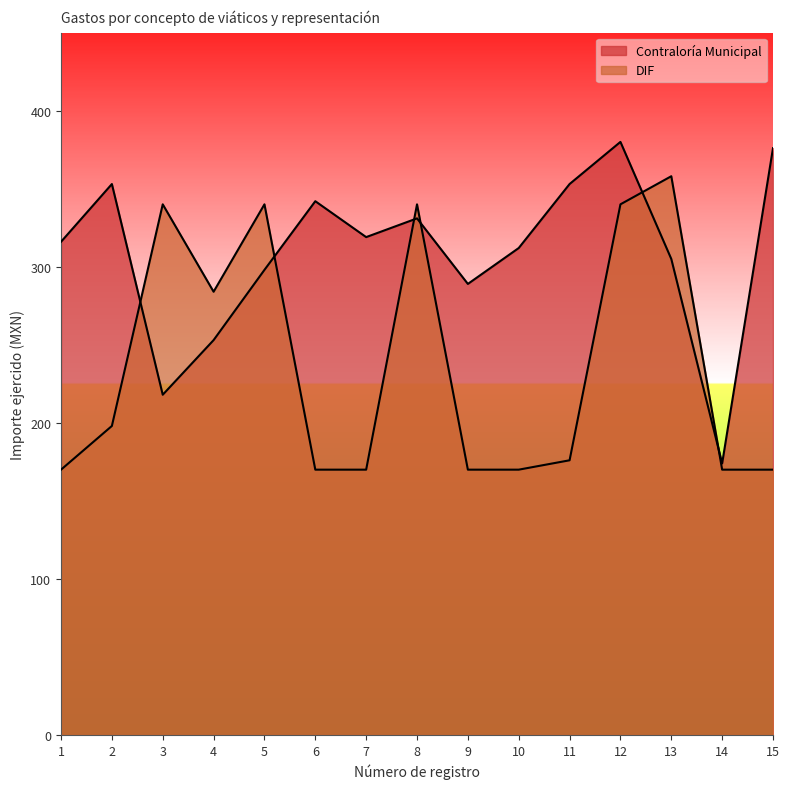

At 14, list the series in order from smallest to largest.

DIF, Contraloría Municipal